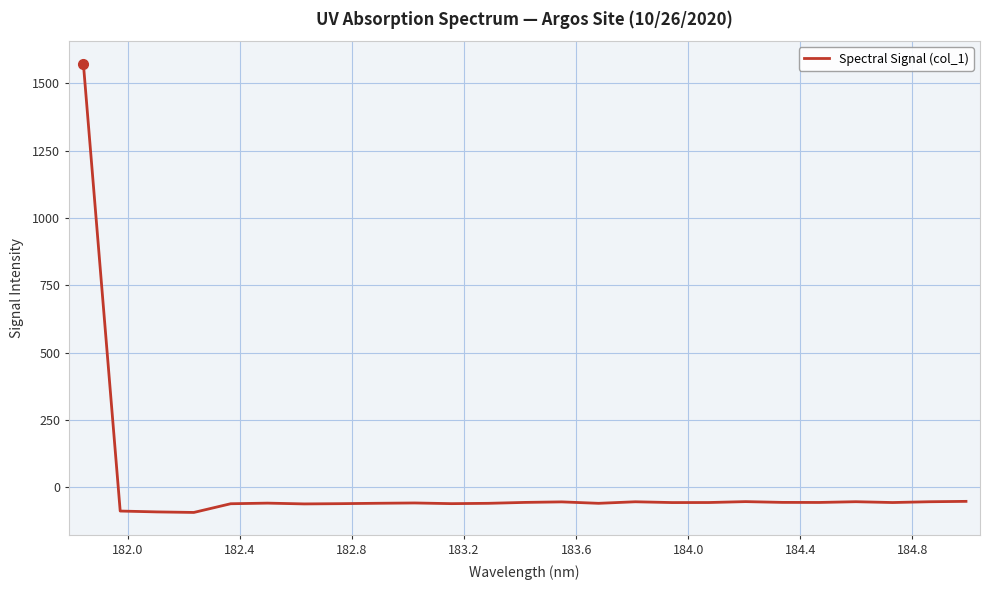

What is the maximum value shown in the chart?

1573.2